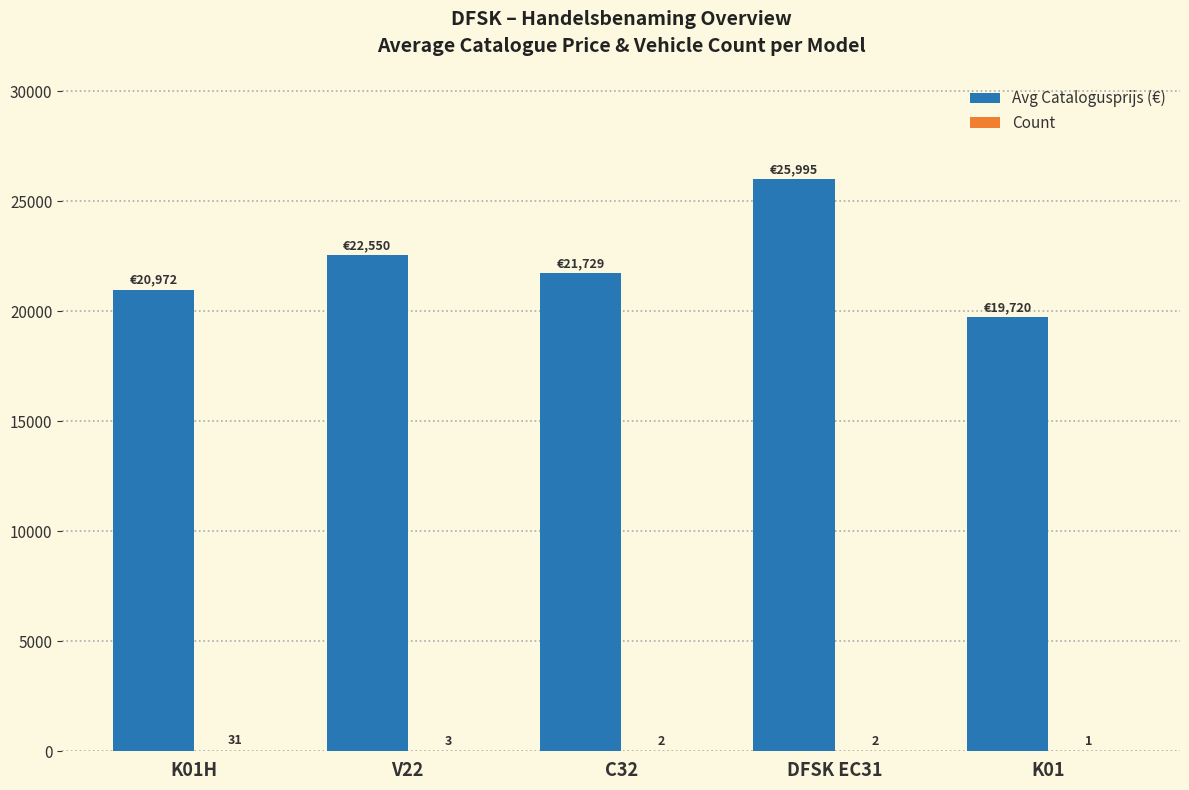

How many series are shown in this chart?

2